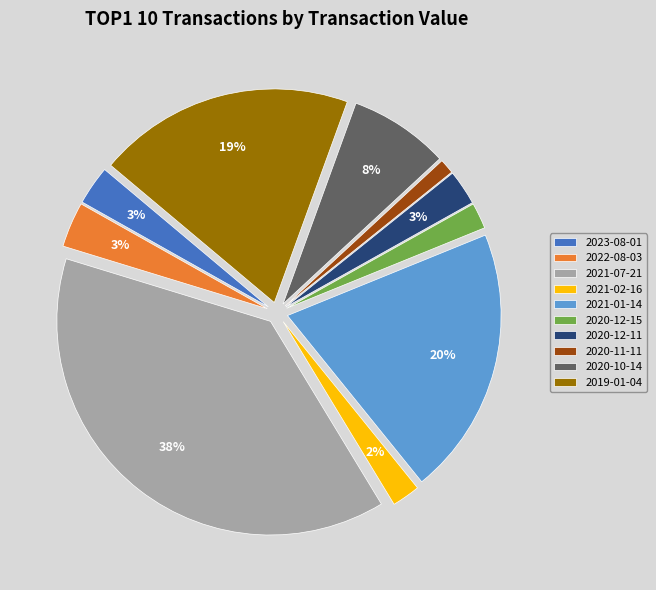

To the nearest percent, what portion does 2020-12-11 represent?

3%